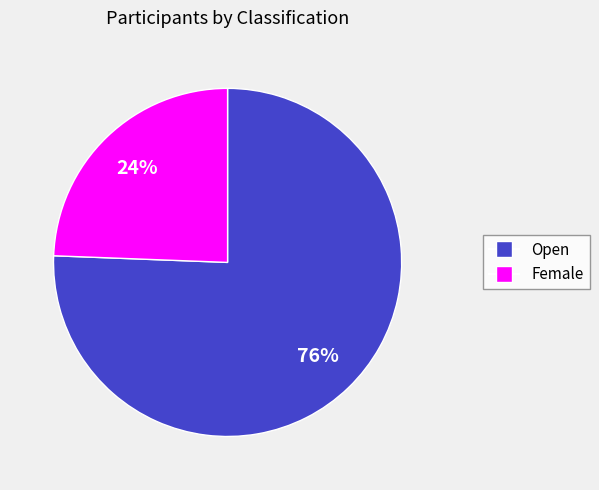

Combined, do Female and Open account for over 50%?

Yes